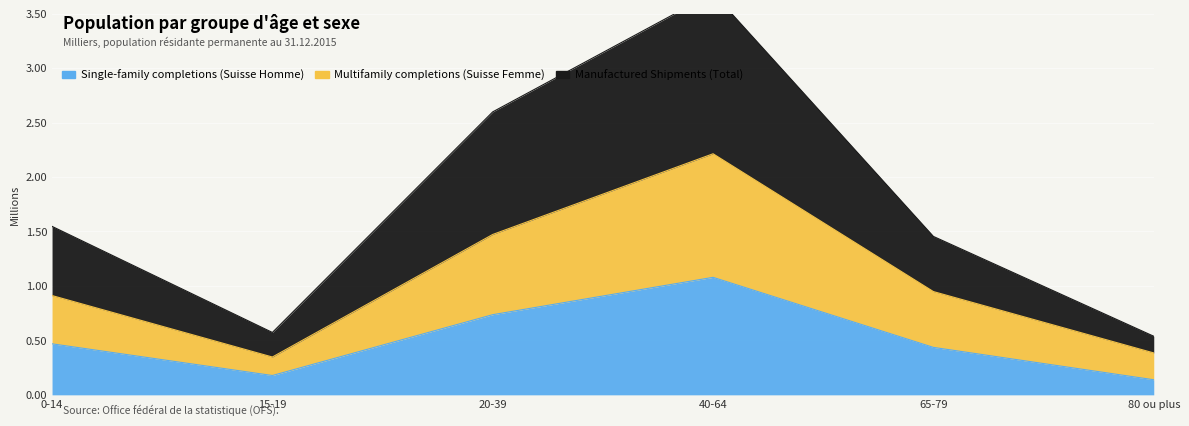

What is the label of the 6th point from the left?

80 ou plus